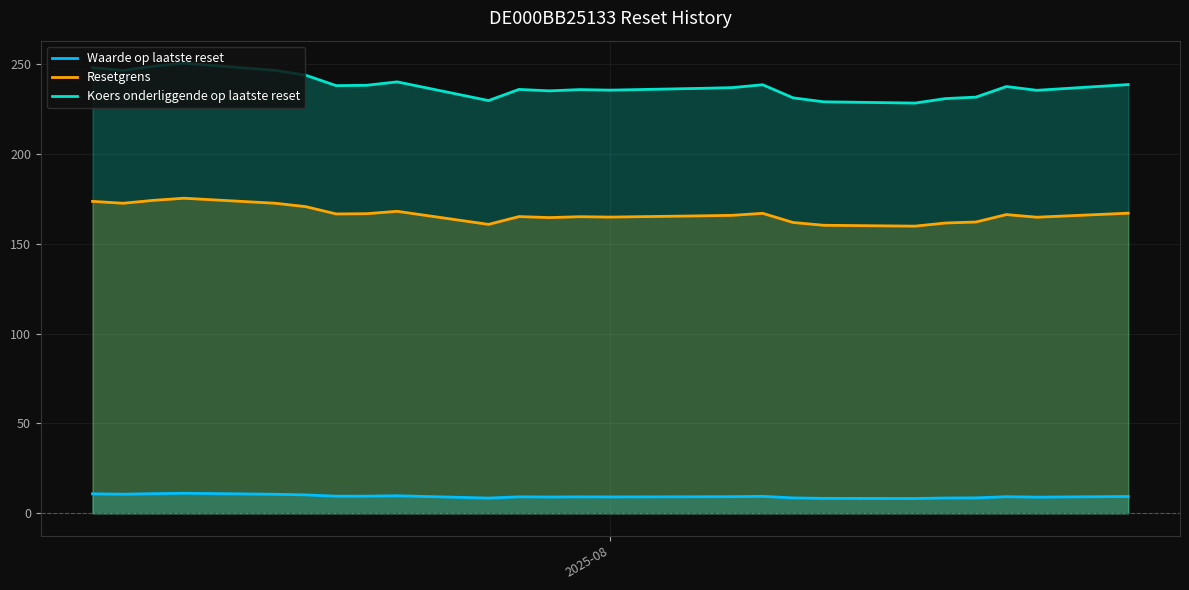

True or false: Resetgrens and Waarde op laatste reset cross at least once.

False